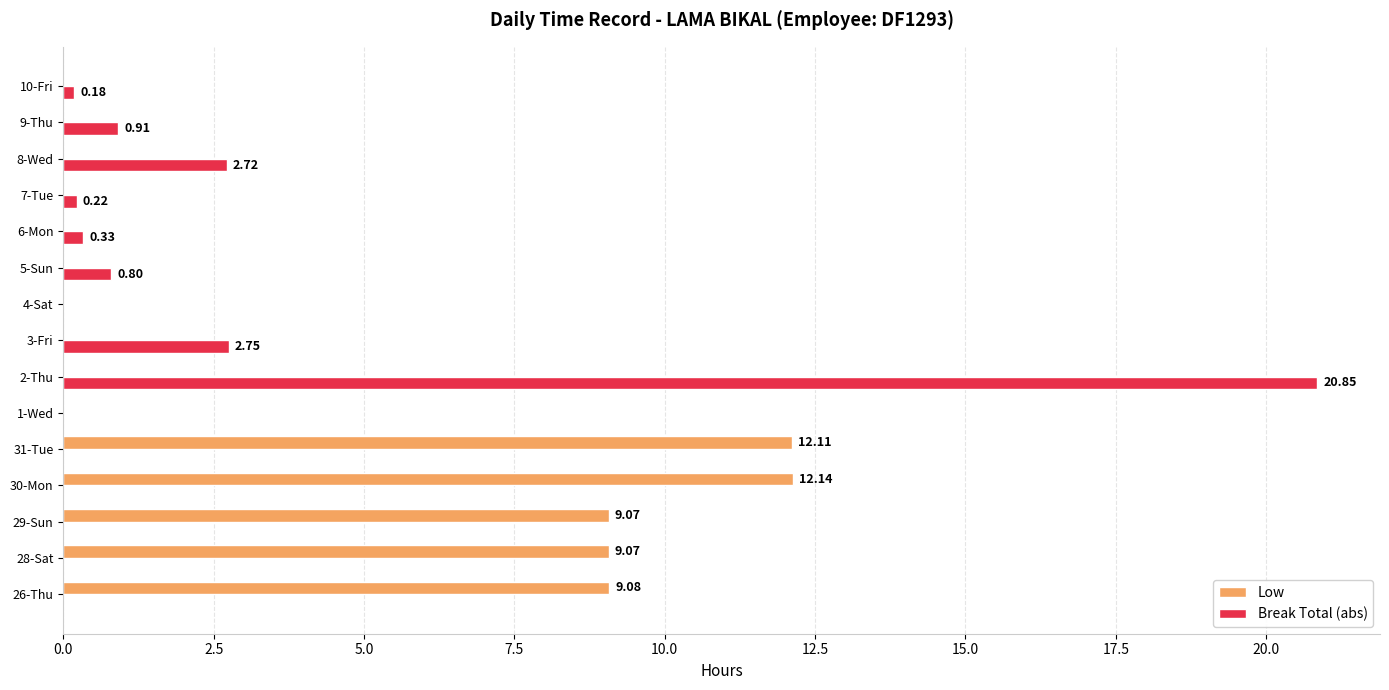

Is the value of Low at 2-Thu greater than the value of Break Total (abs) at 8-Wed?

No